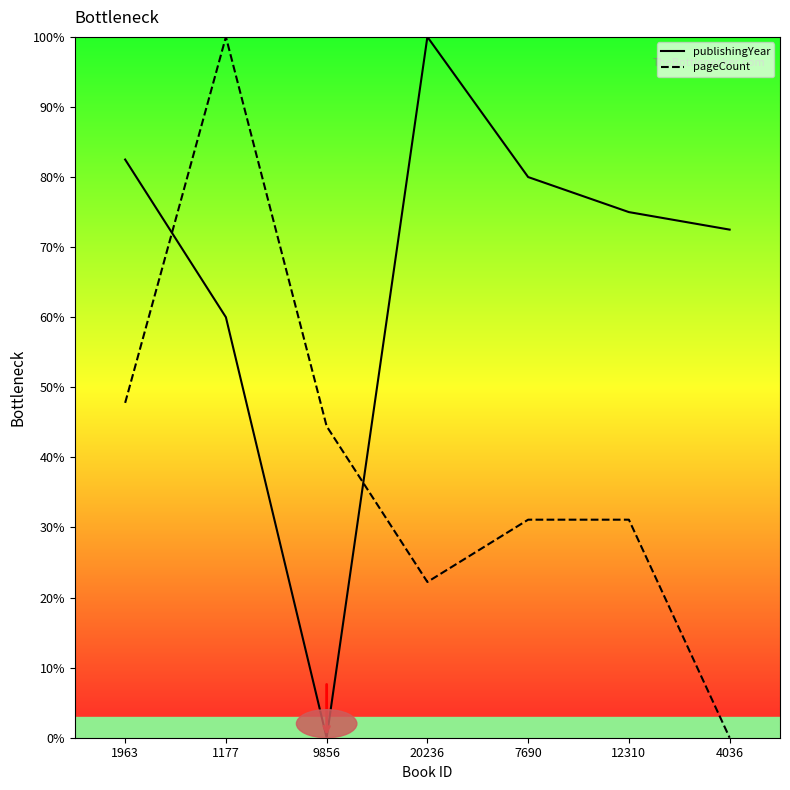

Reading right to left, transcribe all the data shown in this chart.

publishingYear: 4036=72.5	12310=75.0	7690=80.0	20236=100.0	9856=0.0	1177=60.0	1963=82.5
pageCount: 4036=0.0	12310=31.1	7690=31.1	20236=22.2	9856=44.4	1177=100.0	1963=47.8